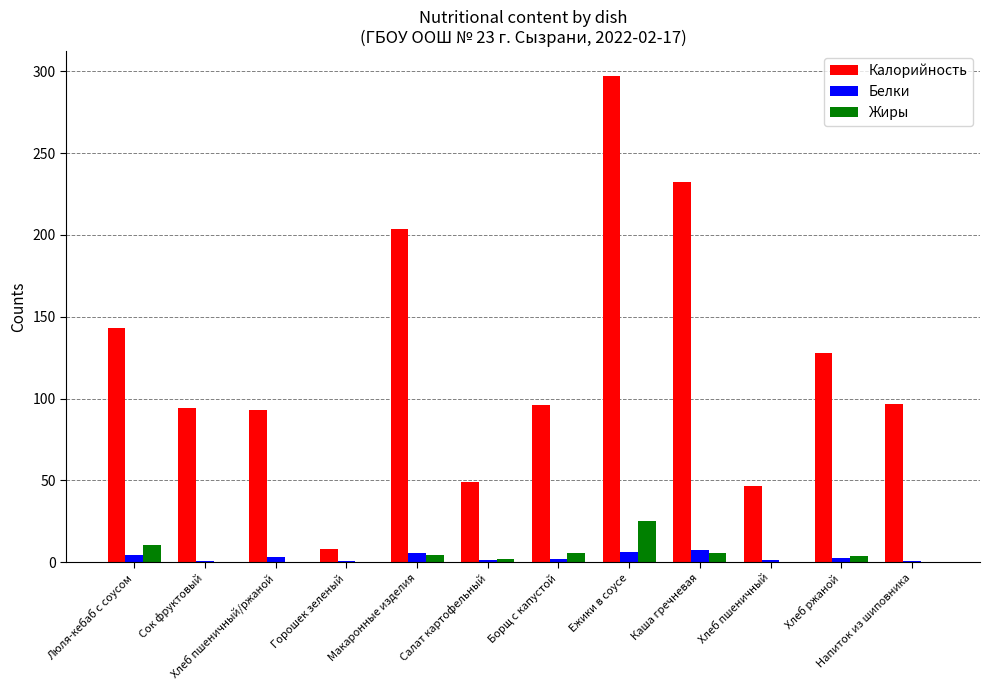

What is the difference between the Калорийность values at Люля-кебаб с соусом and Хлеб ржаной?

15.3